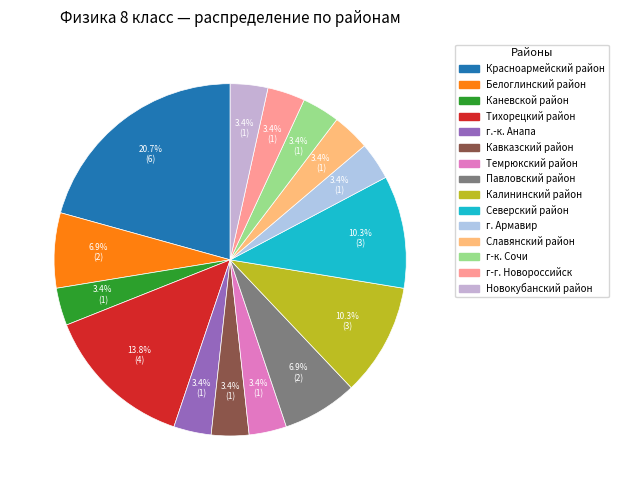

Is Белоглинский район the majority of the pie?

No